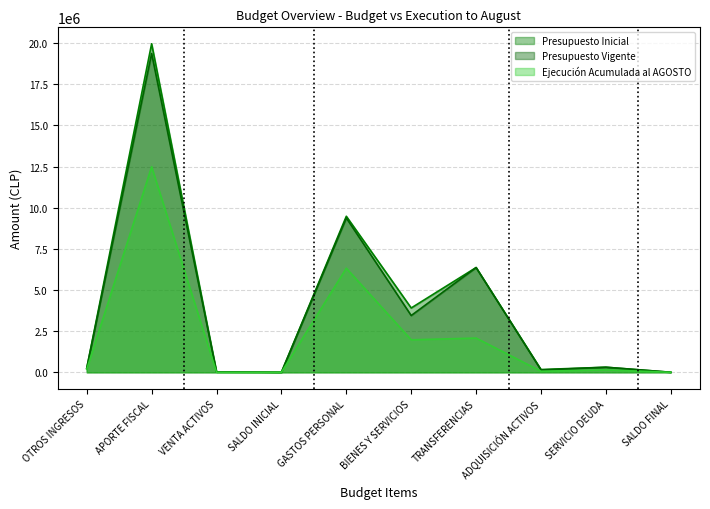

What is the label of the 2nd point from the left?

APORTE FISCAL